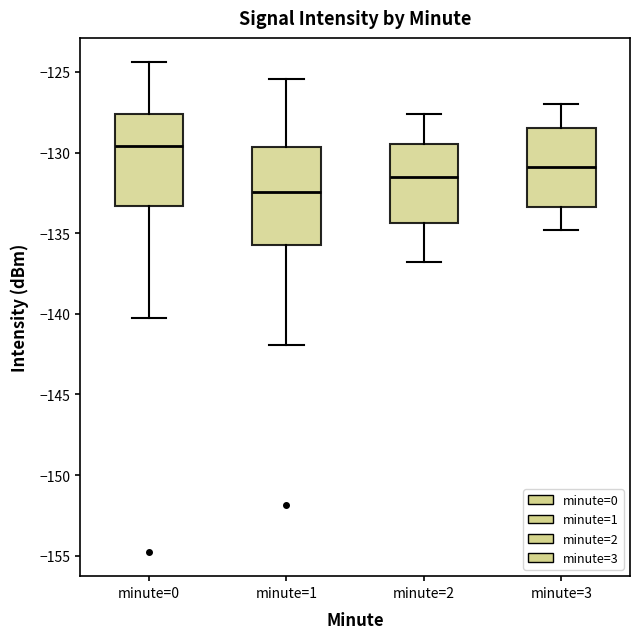

Reading left to right, read every box against the y-axis: the position of its median line, the range the box covers, and the ends of its whiskers. The values are not printed on the chart, so give them approximately, as read against the axis.

minute=0: median -129.5, box -133.5 to -127.5, whiskers -140.0 to -124.5
minute=1: median -132.5, box -136.0 to -129.5, whiskers -142.0 to -125.5
minute=2: median -131.5, box -134.5 to -129.5, whiskers -137.0 to -127.5
minute=3: median -131.0, box -133.5 to -128.5, whiskers -135.0 to -127.0